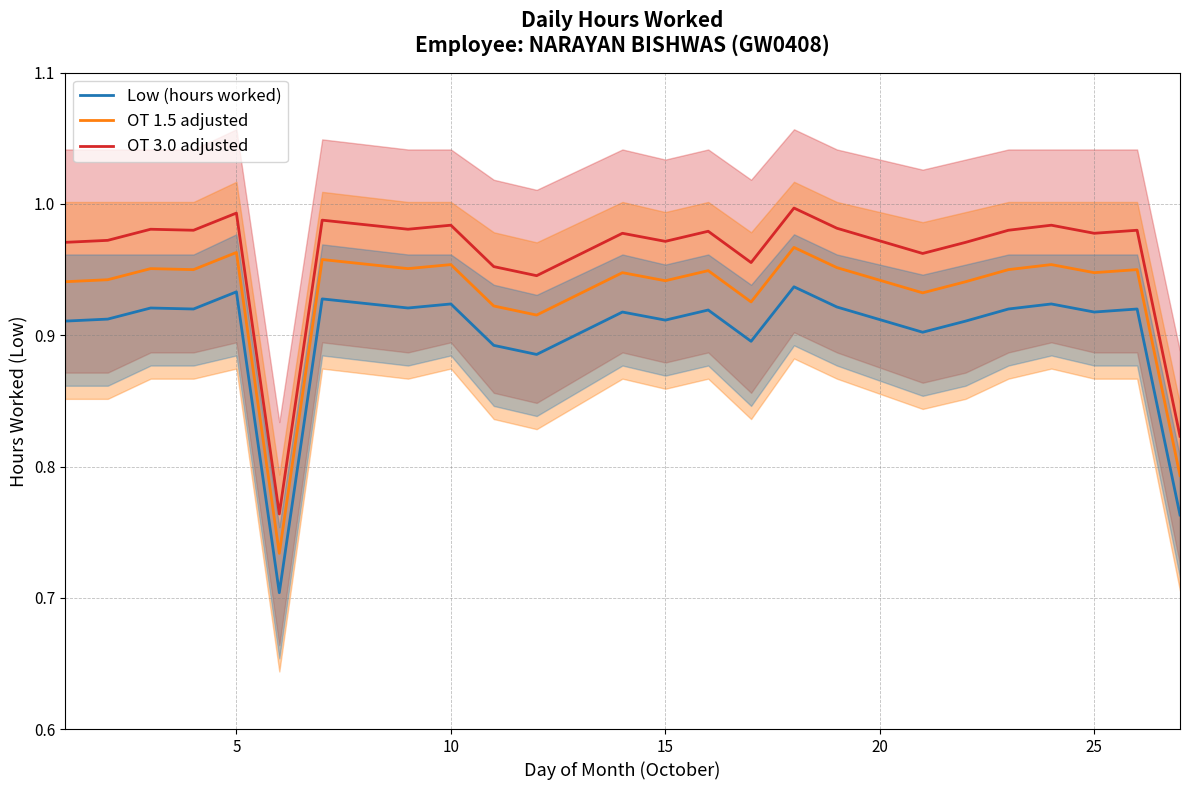

How many interior local valleys does the Low (hours worked) series have?

8